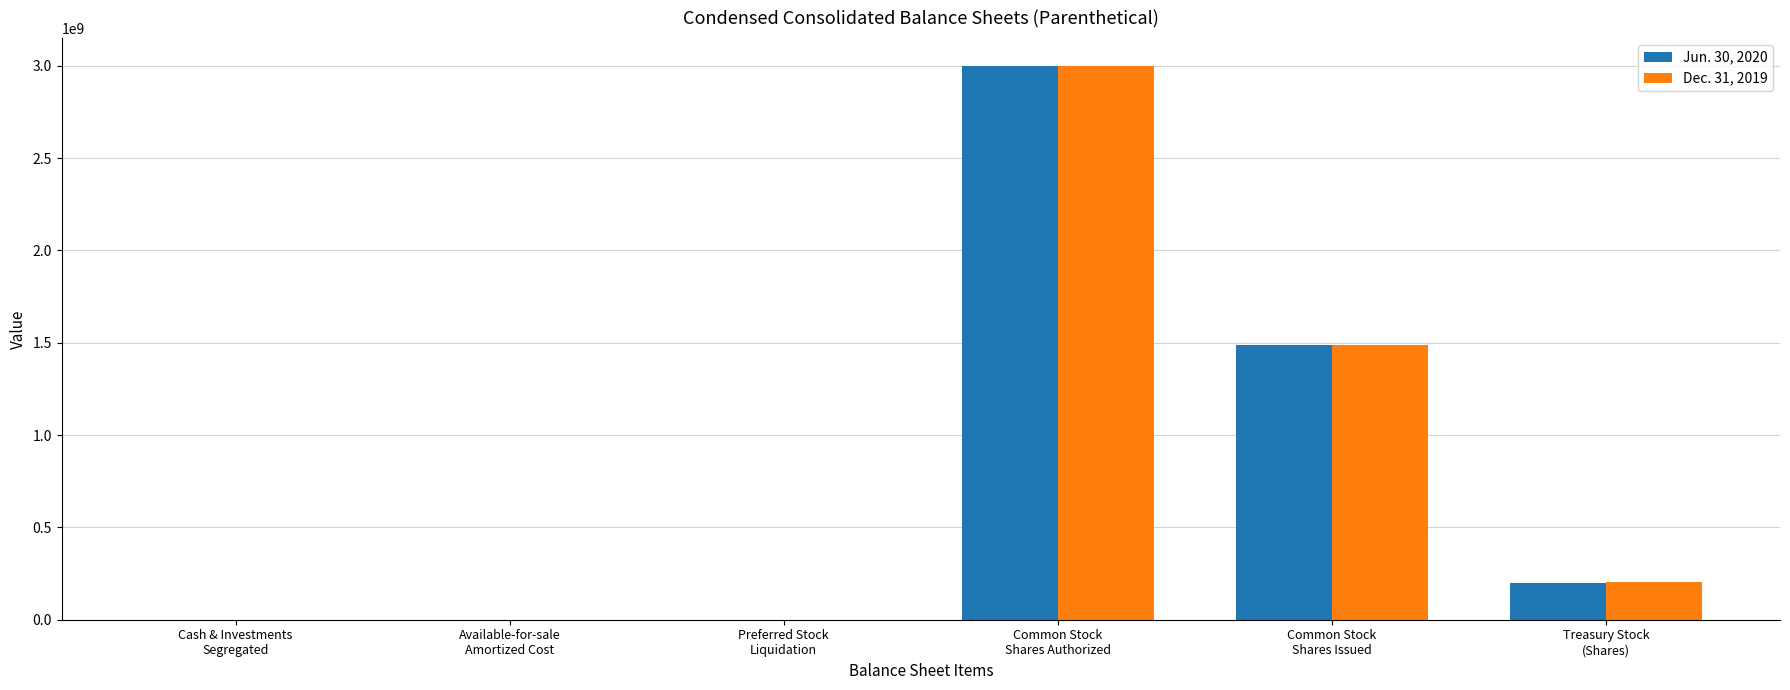

What is the maximum value shown in the chart?

3000000000